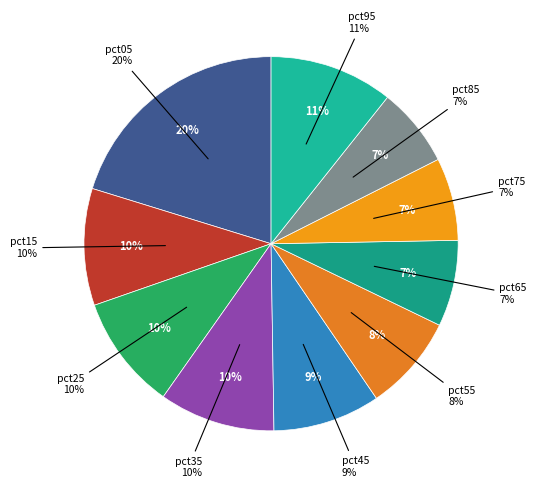

True or false: pct85 accounts for 1% of the total.

False